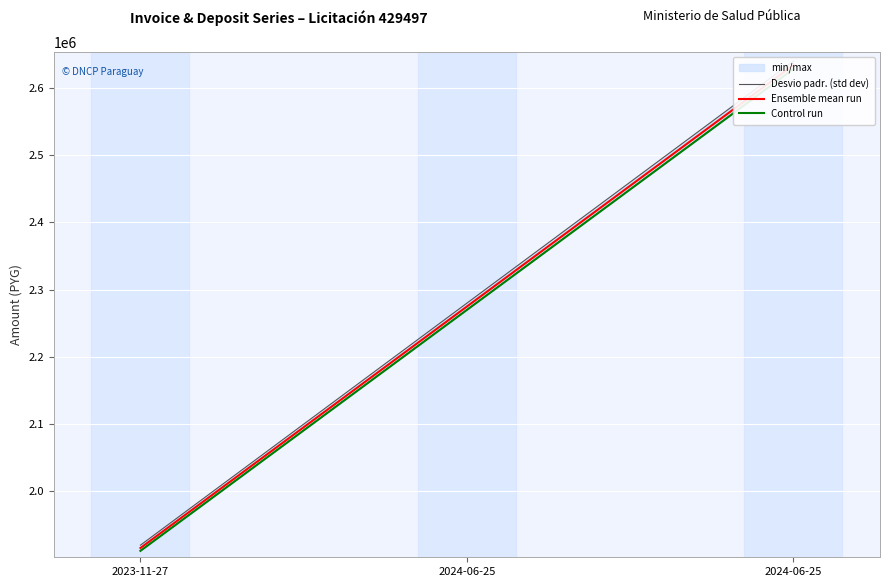

Is the value of Control run at 2024-06-25 greater than the value of Ensemble mean run at 2024-06-25?

No